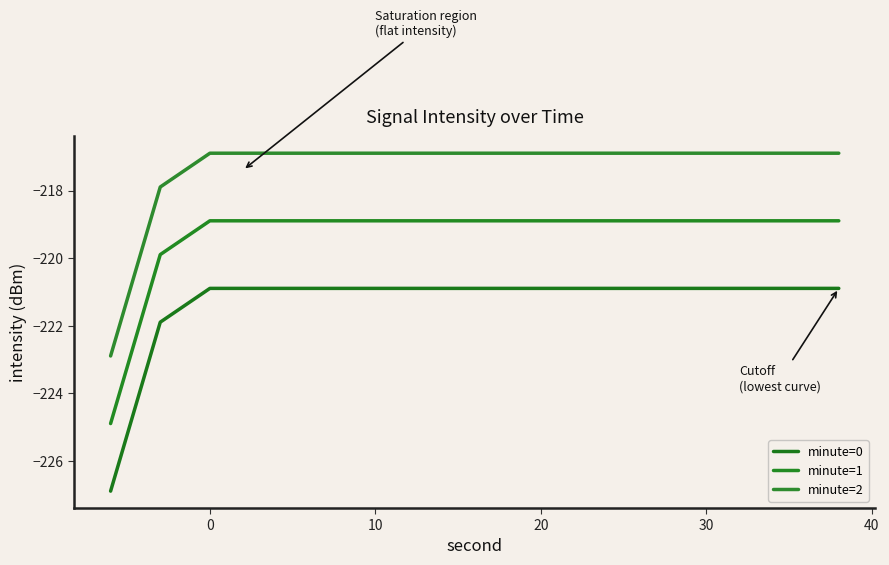

True or false: minute=1 and minute=2 cross at least once.

False